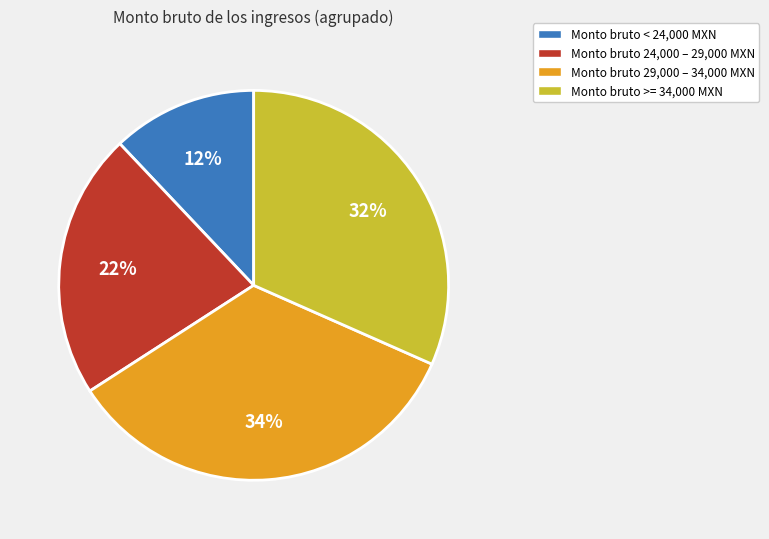

What percentage is the Monto bruto 24,000 – 29,000 MXN slice, to the nearest percent?

22%